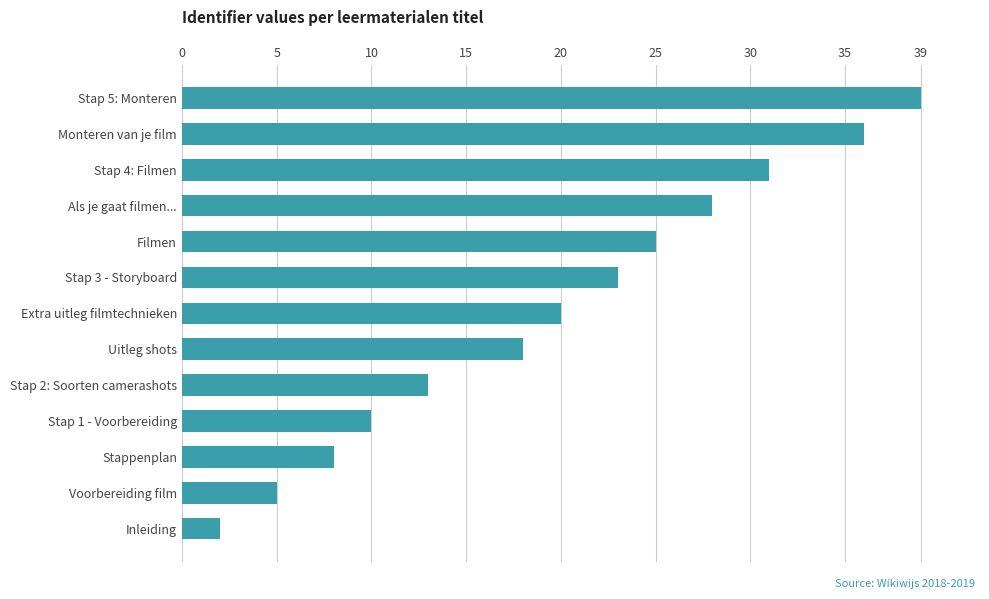

What is the sum of all values?

258